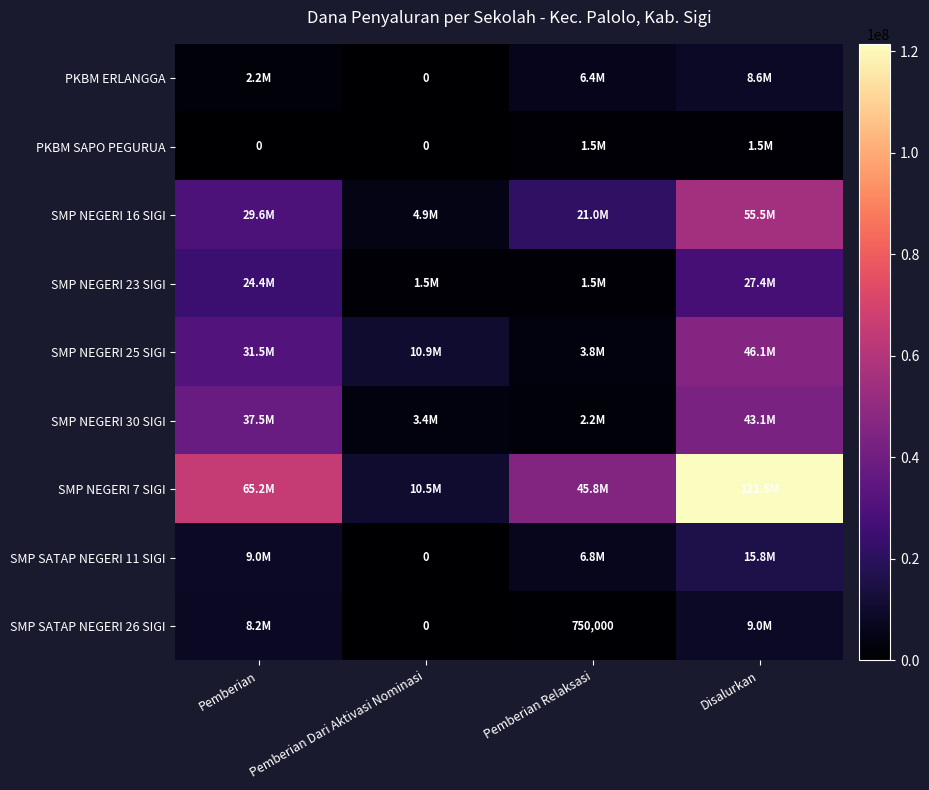

At how many categories does at least one series exceed 55707616?

2